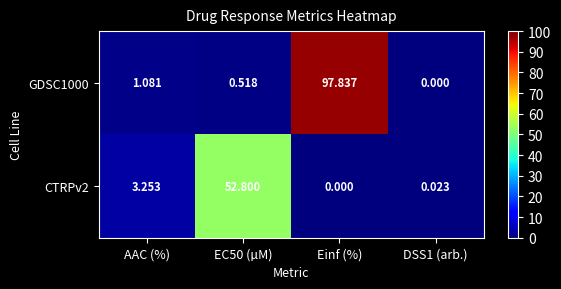

Is the value of GDSC1000 at AAC (%) greater than the value of CTRPv2 at EC50 (µM)?

No